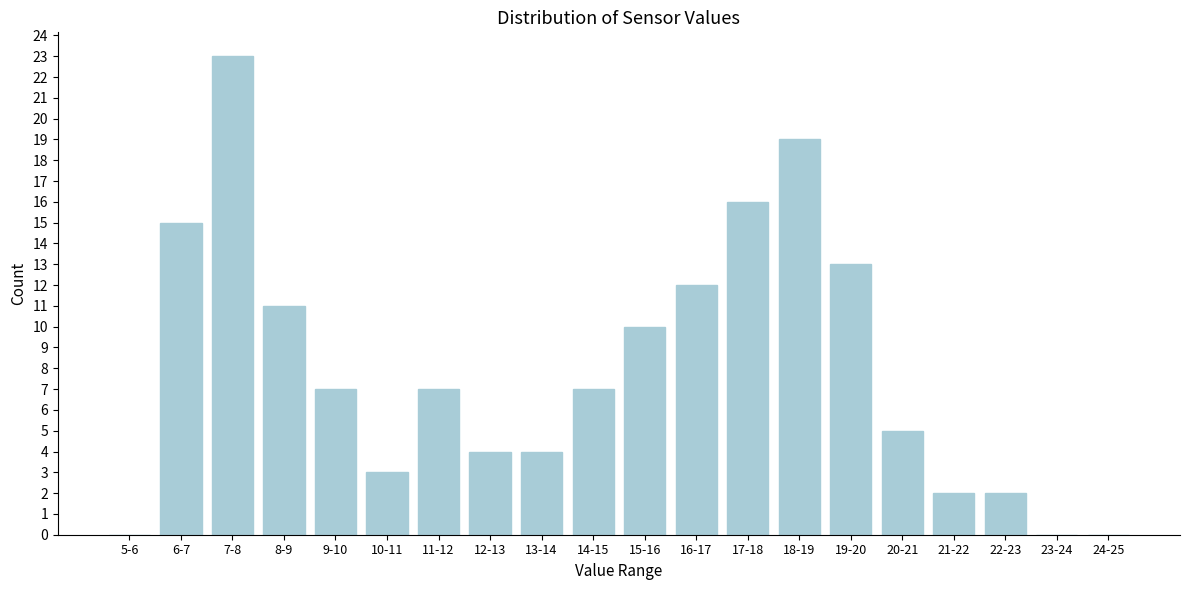

Reading left to right, extract all data points from this chart.

5-6=0	6-7=15	7-8=23	8-9=11	9-10=7	10-11=3	11-12=7	12-13=4	13-14=4	14-15=7	15-16=10	16-17=12	17-18=16	18-19=19	19-20=13	20-21=5	21-22=2	22-23=2	23-24=0	24-25=0